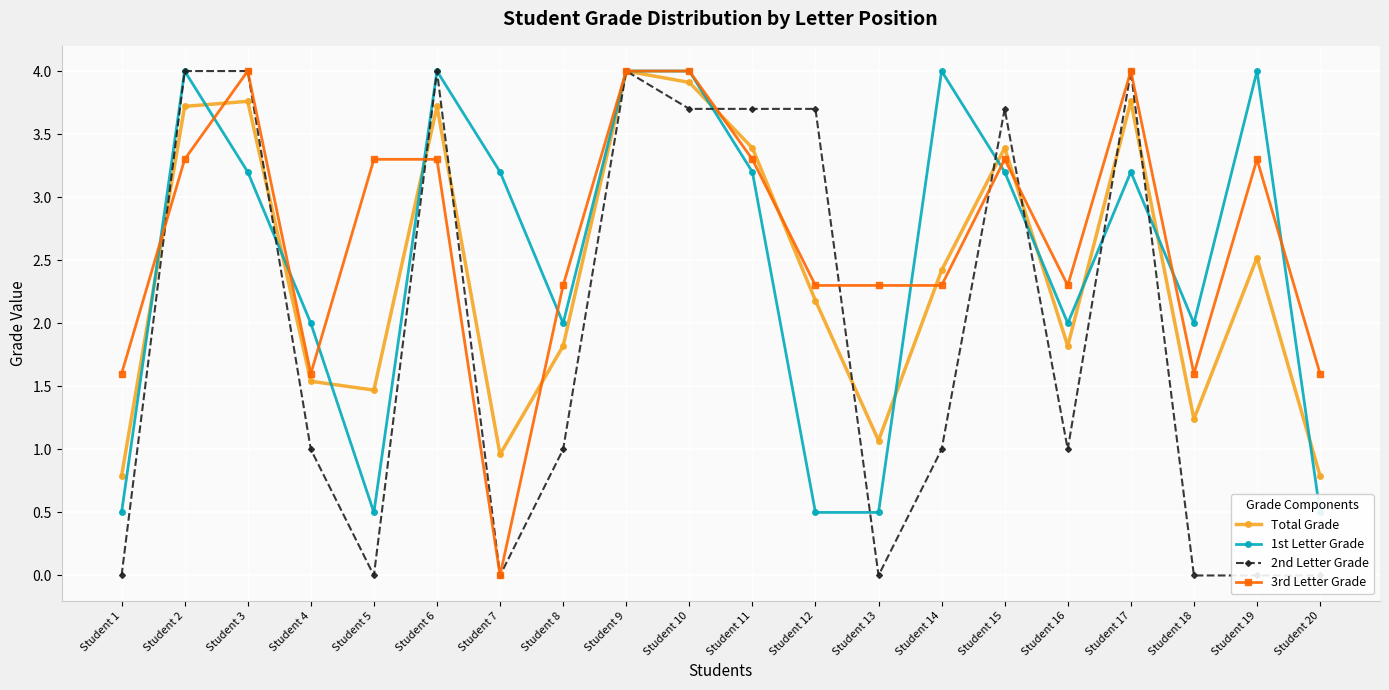

Which category has the lowest value across all series?

Student 1